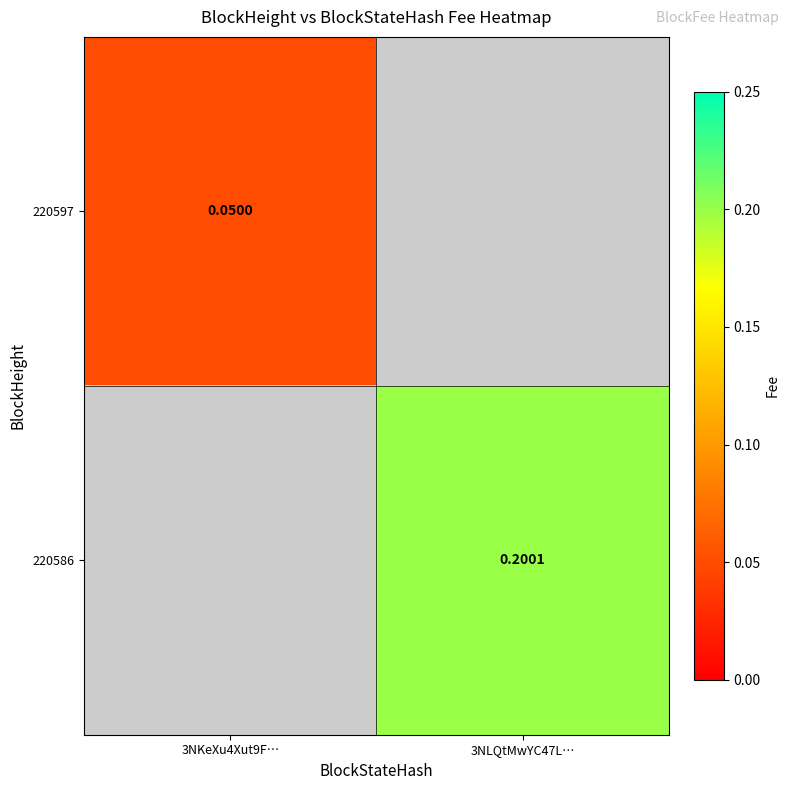

Which category has the lowest value across all series?

3NKeXu4Xut9F…